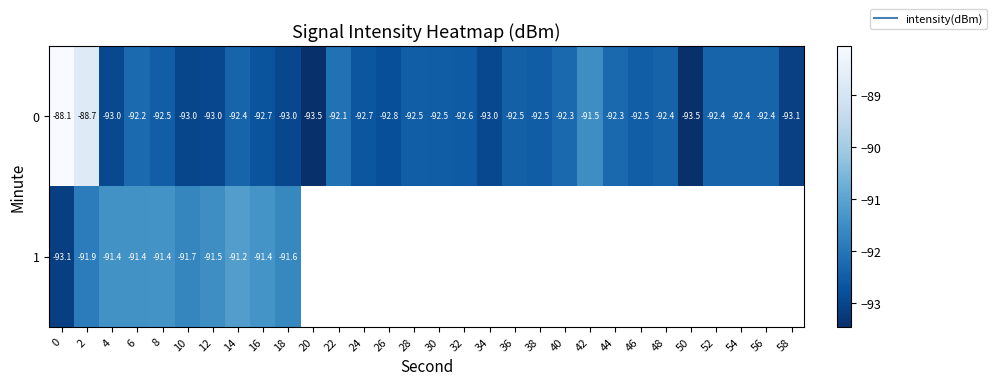

What is the lowest value of the 0 series?

-93.5